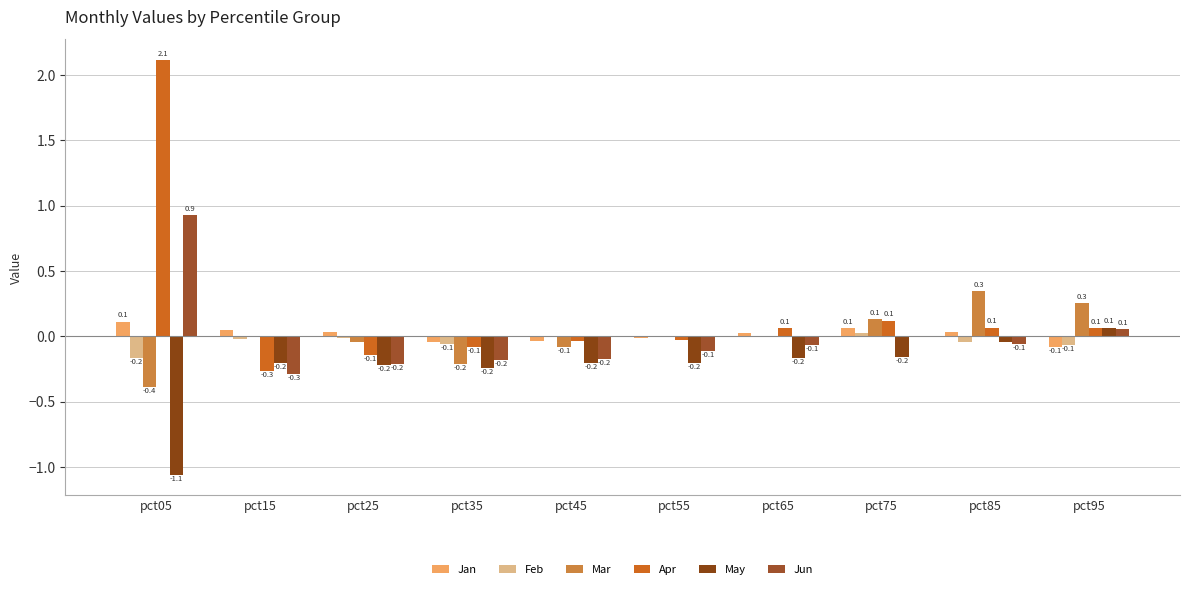

What is the total value across all series at pct55?

-0.4